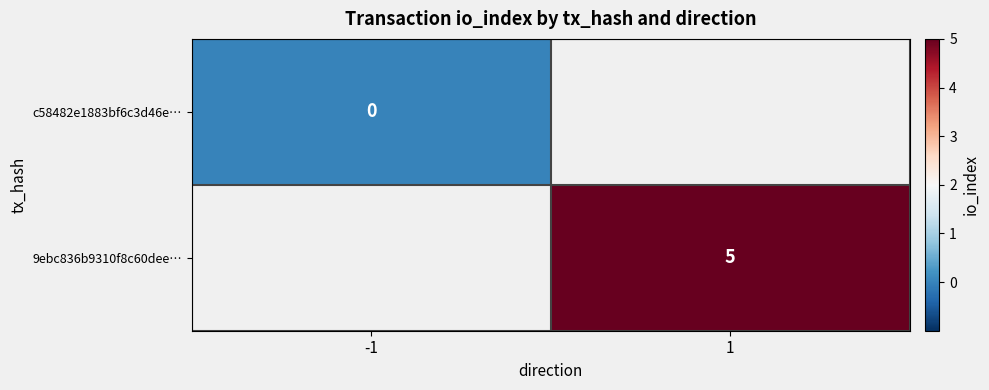

Is it true that 9ebc836b9310f8c60dee… equals 5 at 1?

True